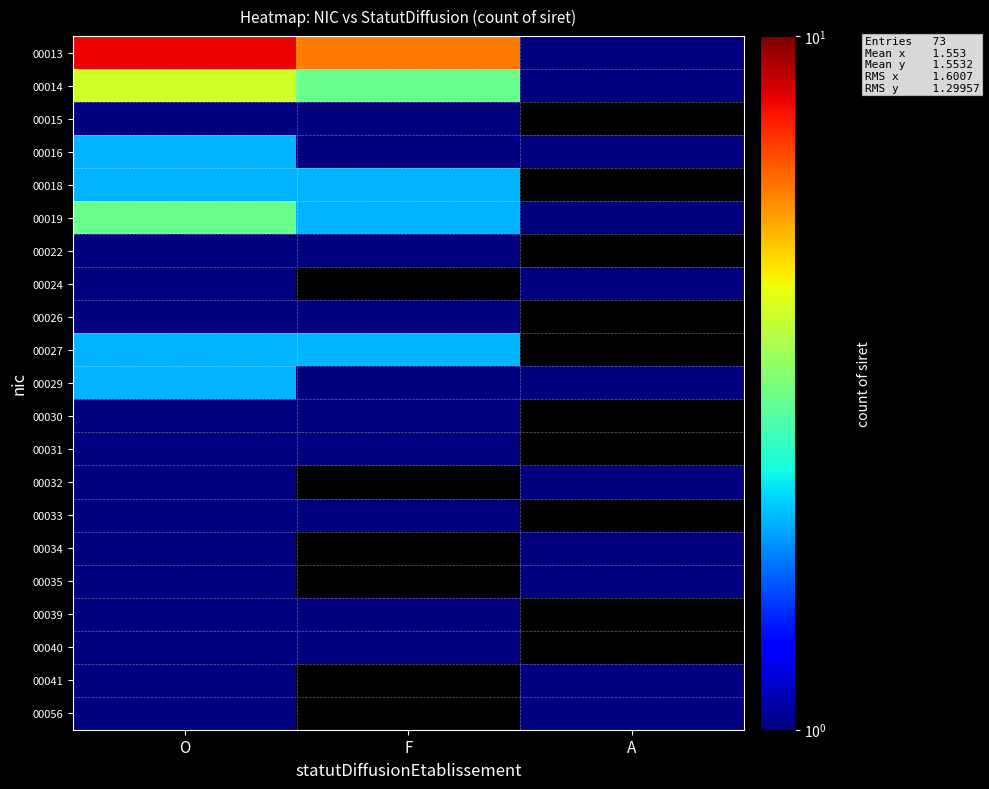

Is it true that 00016 equals 3.4 at O?

False